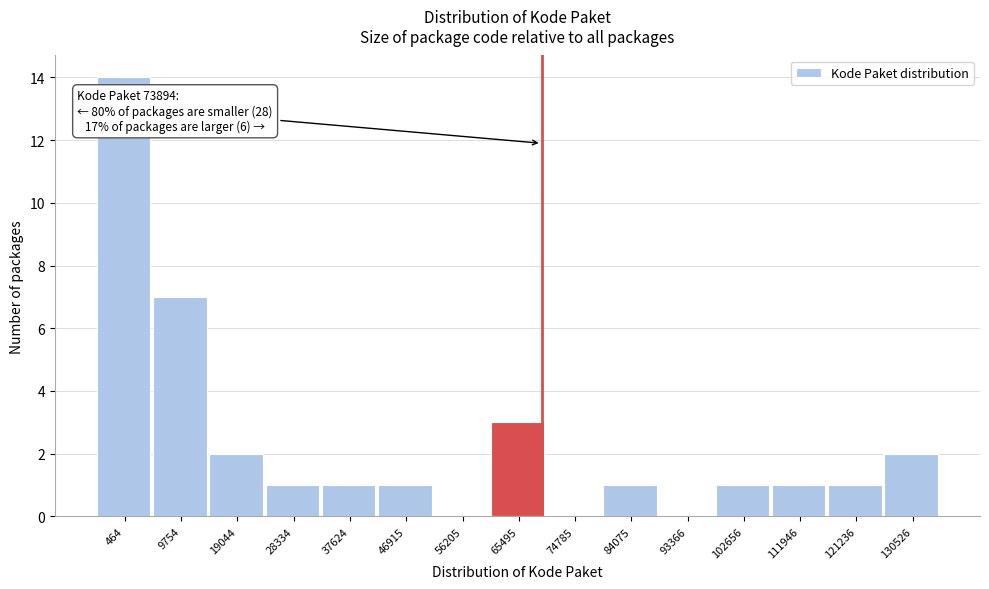

Reading right to left, what are all the values shown in this chart?

130526=2	121236=1	111946=1	102656=1	93366=0	84075=1	74785=0	65495=3	56205=0	46915=1	37624=1	28334=1	19044=2	9754=7	464=14